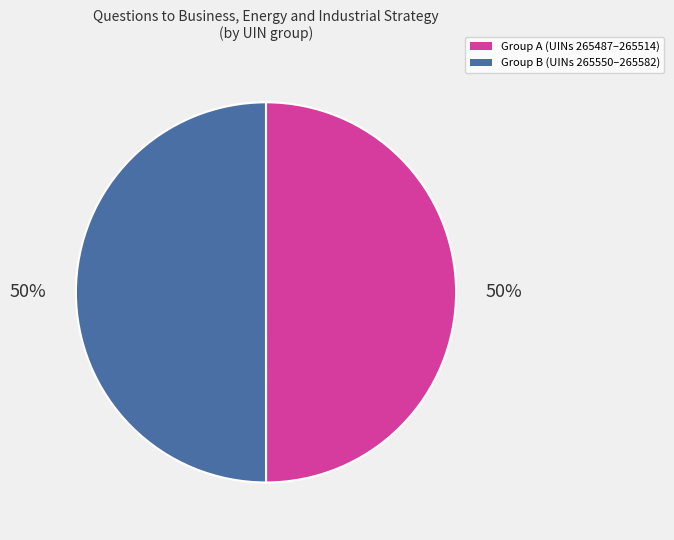

To the nearest percent, what is the average slice percentage?

50%